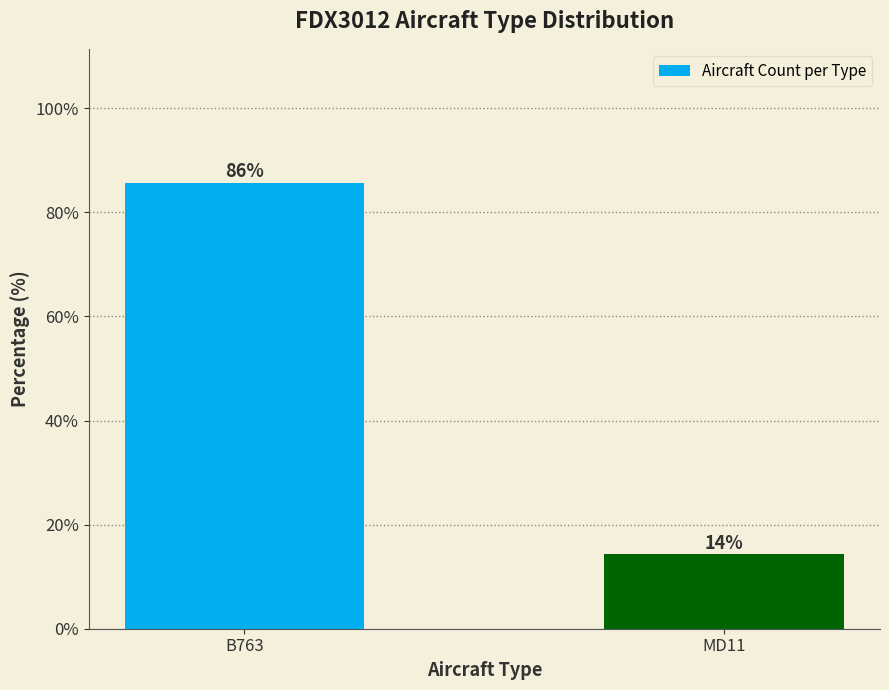

What is the value of the 2nd bar from the left?

14.3